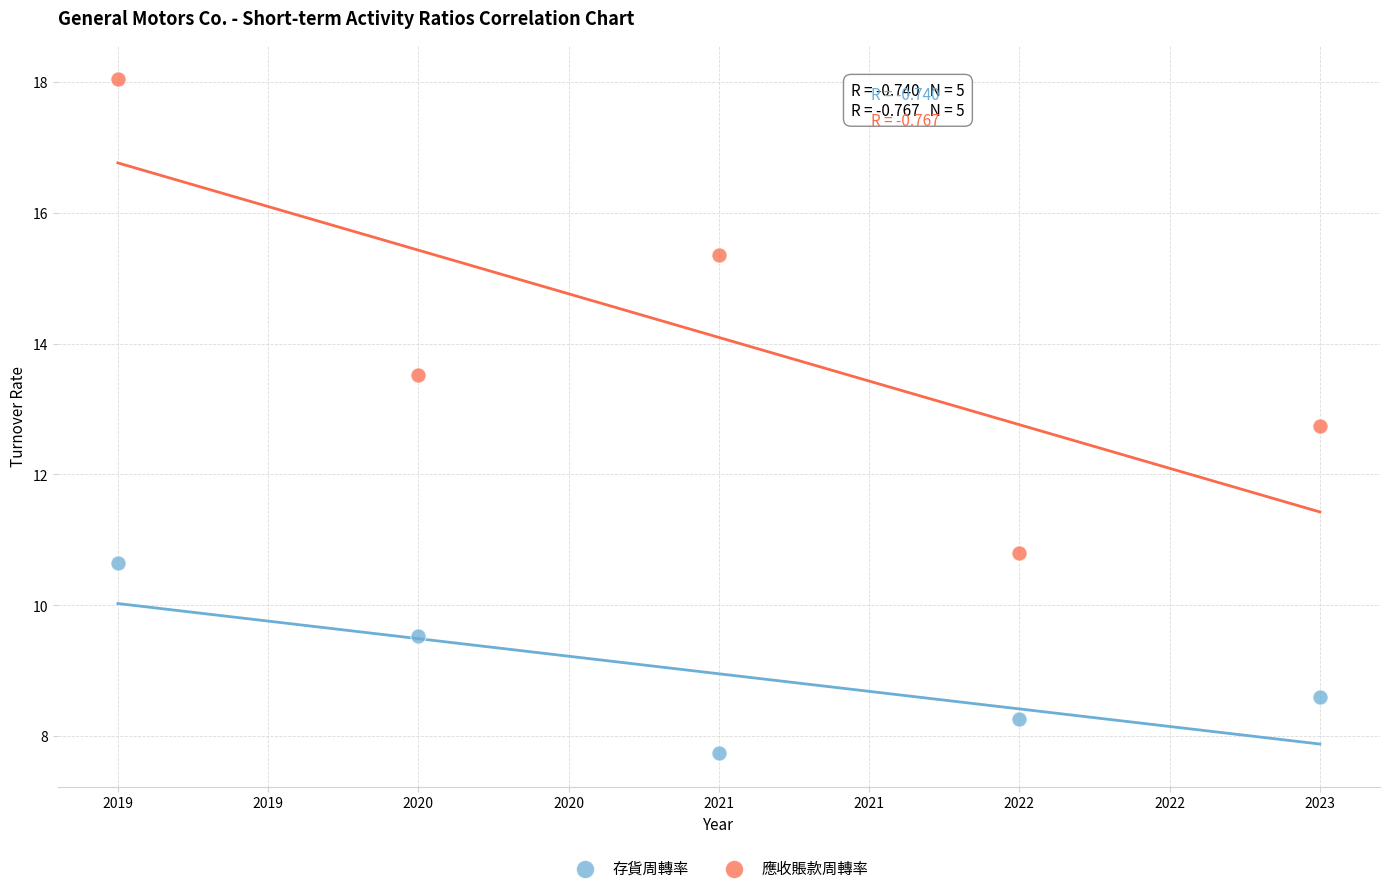

Across all data points, what is the average X value?

2021.0